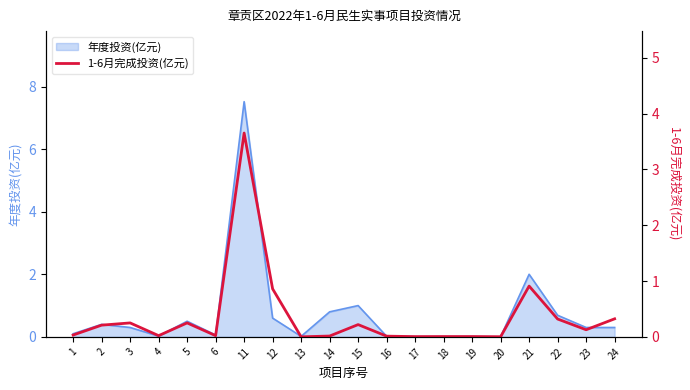

Reading left to right, extract all data points from this chart.

0.0	0.2	0.2	0.0	0.2	0.0	3.7	0.9	0.0	0.0	0.2	0.0	0.0	0.0	0.0	0.0	0.9	0.3	0.1	0.3